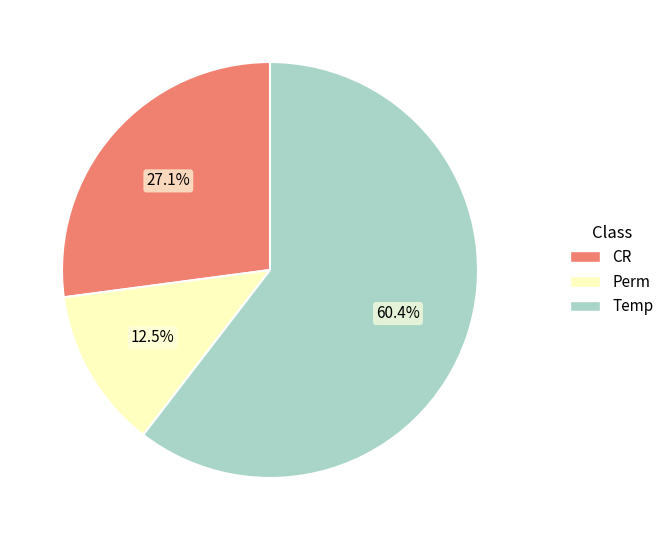

Is there a majority slice in this chart?

Yes